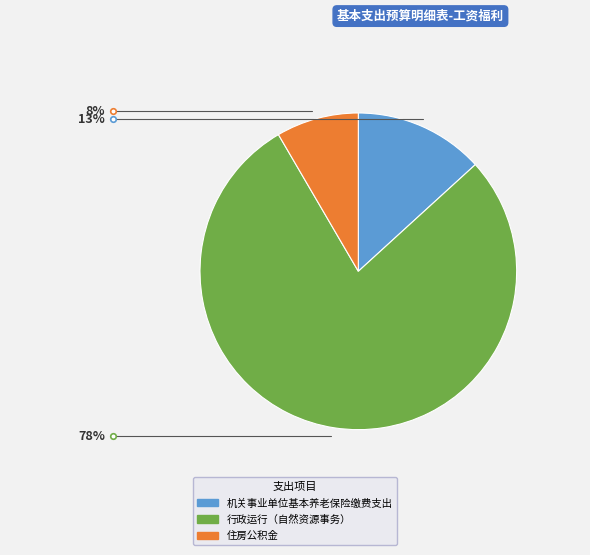

Which slice is the smallest?

住房公积金